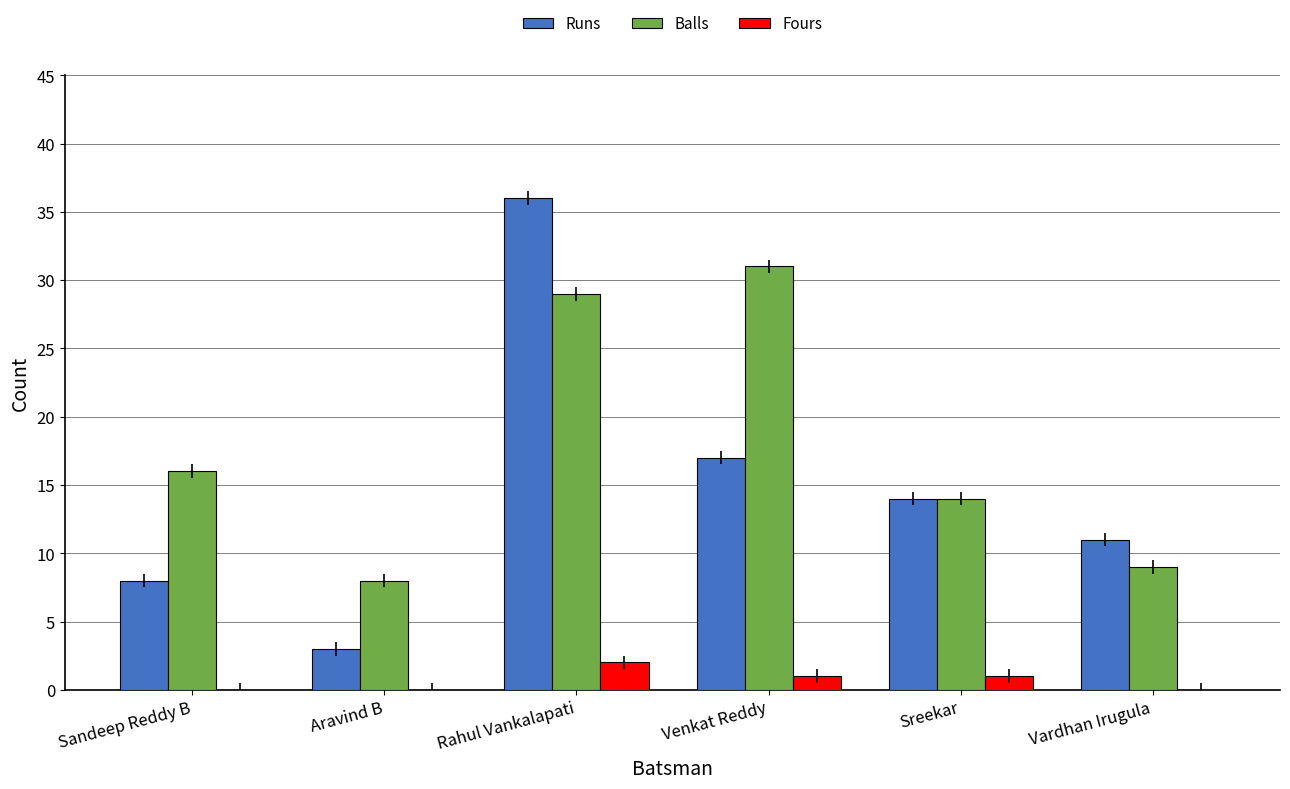

Which series changed the most between Sandeep Reddy B and Aravind B?

Balls